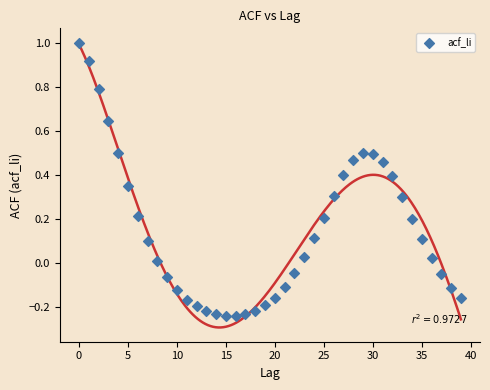

What is the range of Y values (max minus min)?

1.2